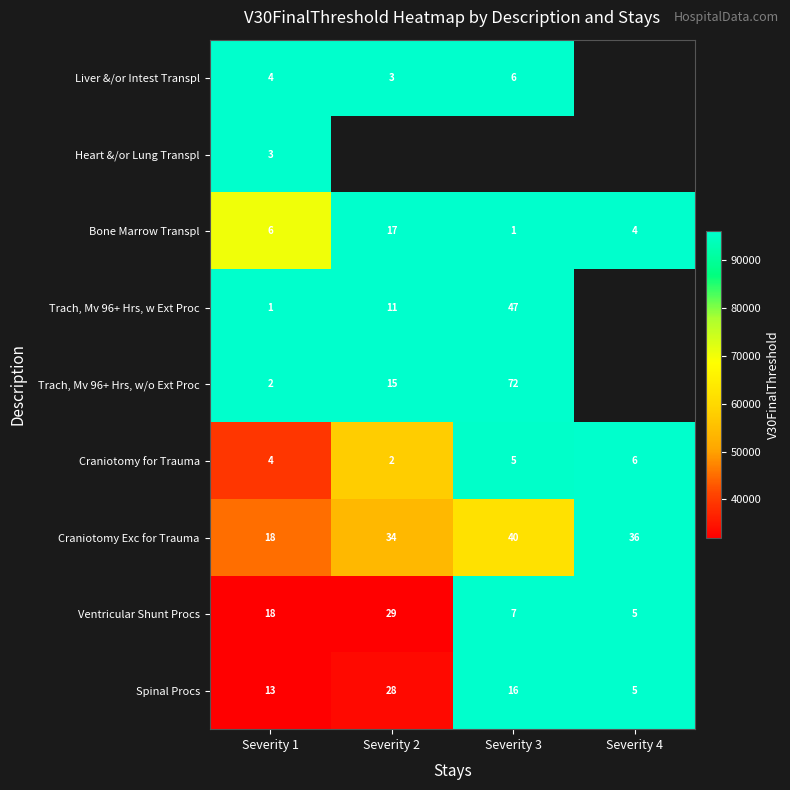

Between Severity 2 and Severity 1, which is larger?

Severity 2